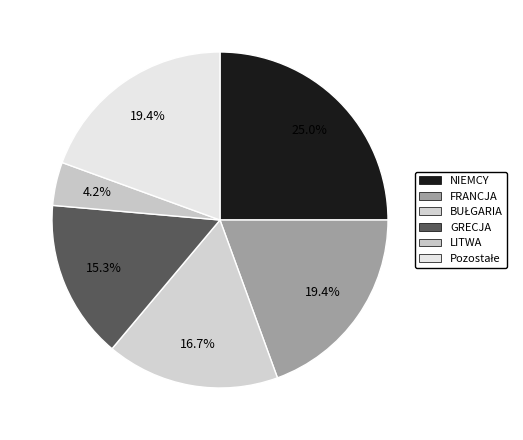

Which slice is the smallest?

LITWA